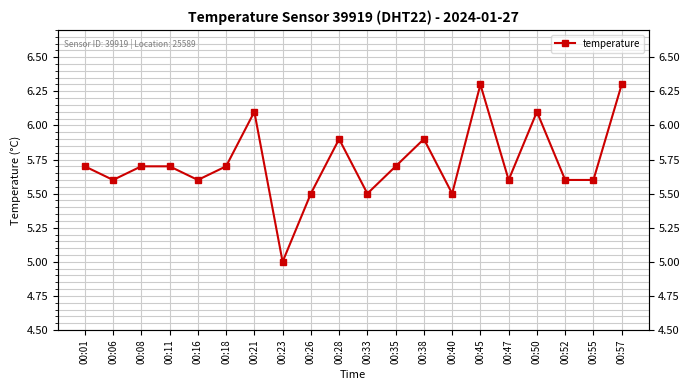

Which category has the lowest value across all series?

00:23